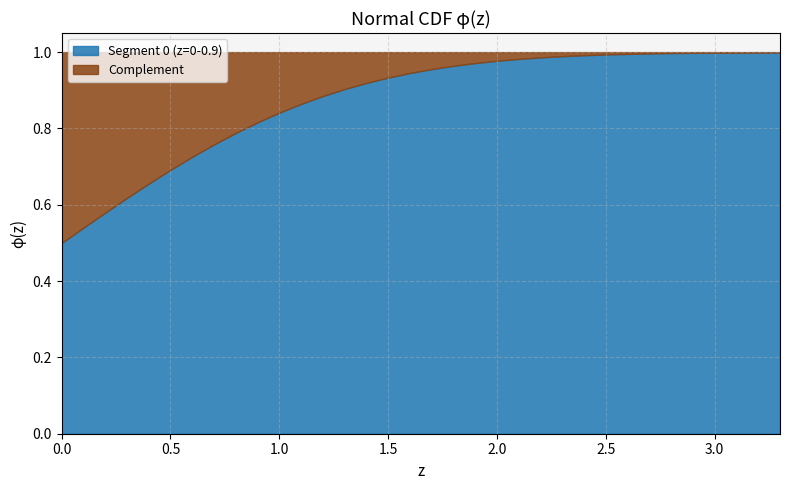

The value of Complement at 1.7 is 0.1. True or false?

False